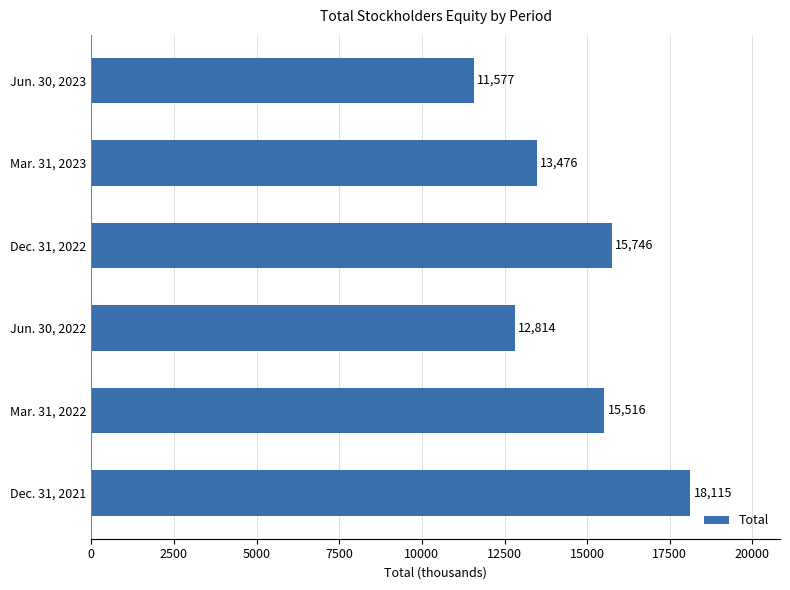

List the labels in order of value, largest first.

Dec. 31, 2021, Dec. 31, 2022, Mar. 31, 2022, Mar. 31, 2023, Jun. 30, 2022, Jun. 30, 2023